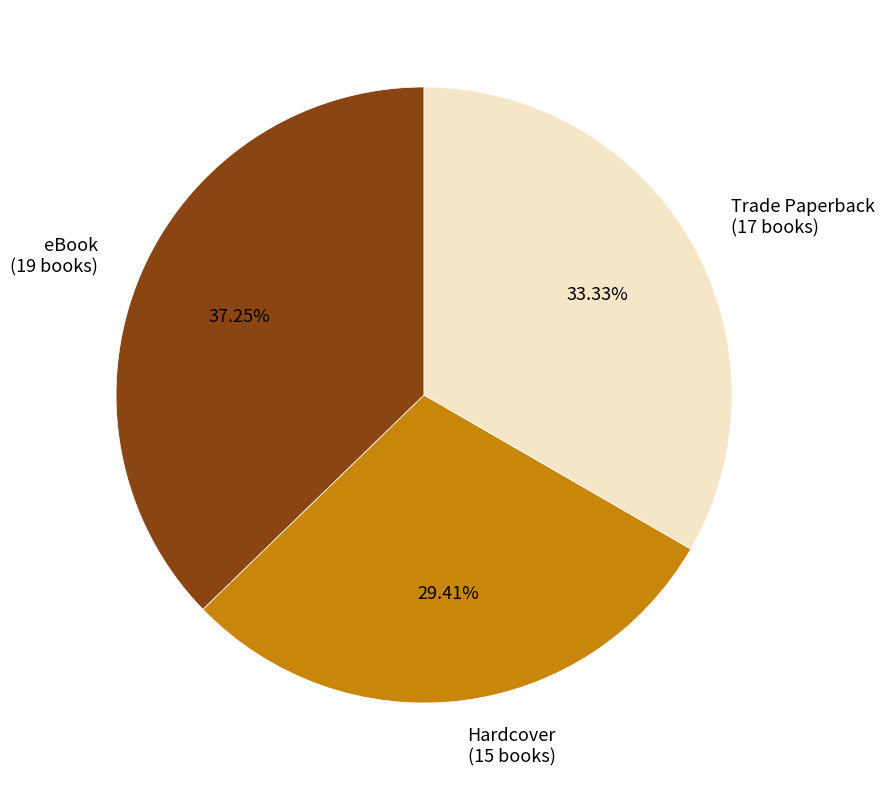

What percentage is the eBook slice, to the nearest percent?

37%